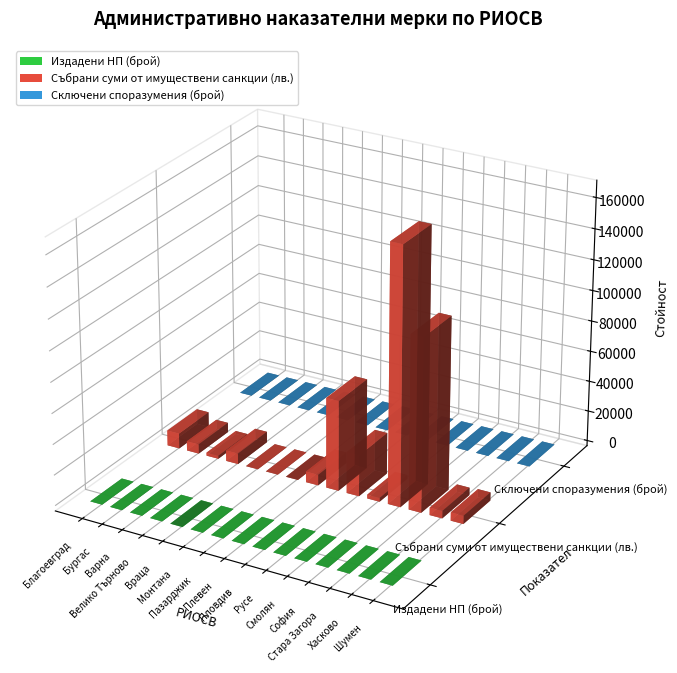

How many bars are there in total?

45